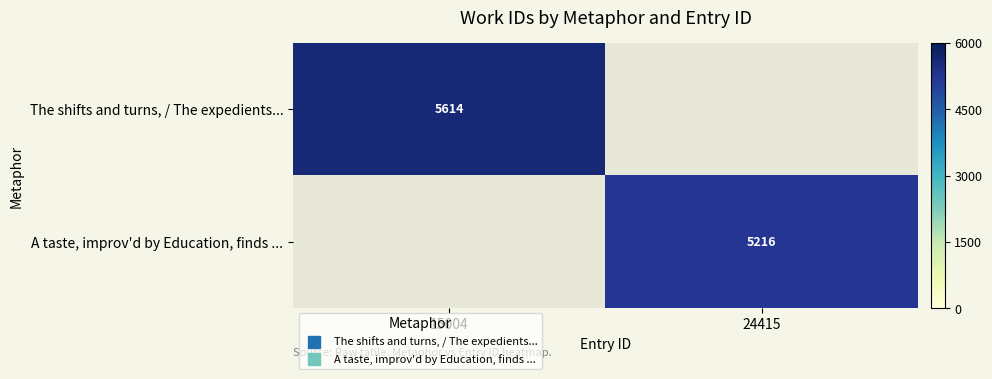

Where is The shifts and turns, / The expedients... nearest to the value 5614?

15004